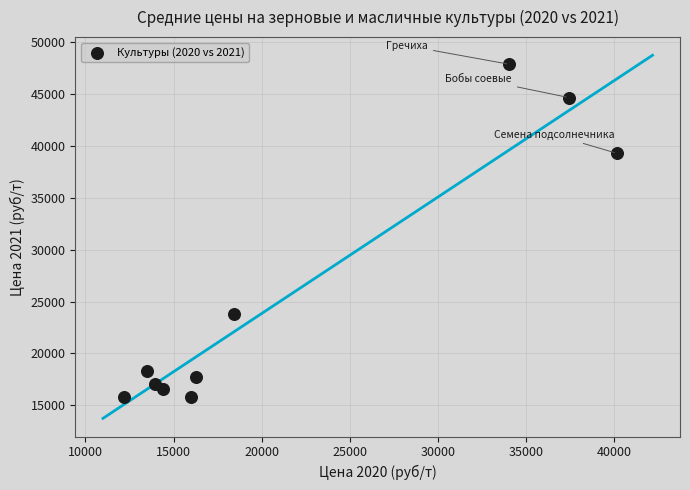

What Y value in the scatter plot is closest to 31833?

39278